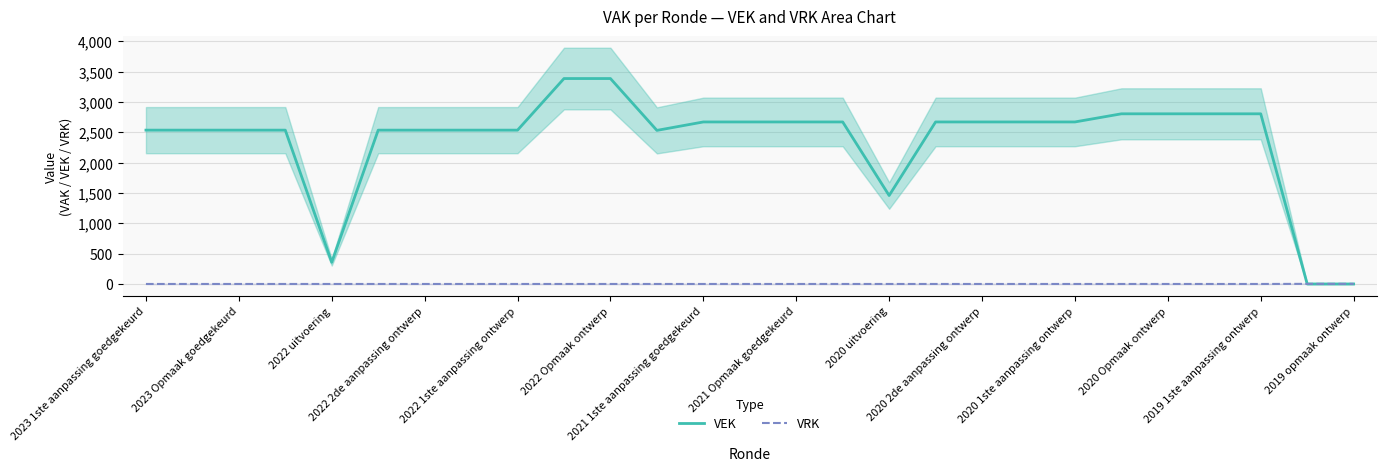

Which series ends up on top after the final intersection of VEK and VRK?

VRK